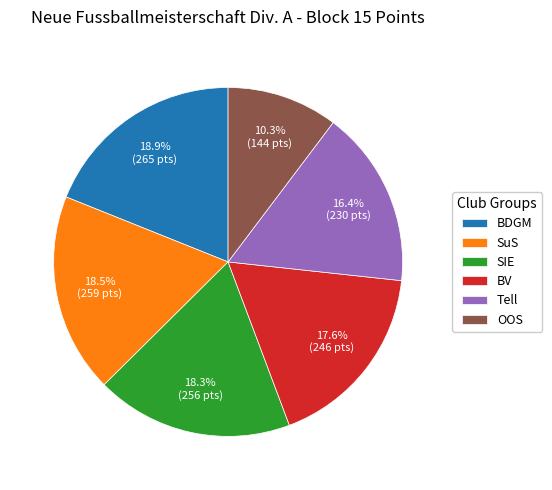

How many segments does this pie chart have?

6